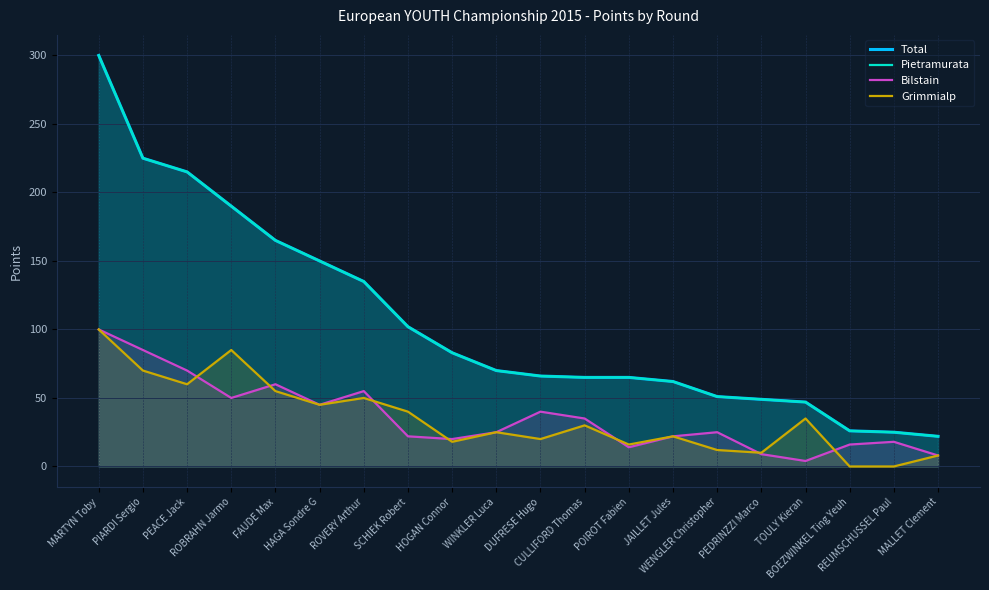

True or false: Grimmialp has a value of 62 at BOEZWINKEL Ting Yeuh.

False